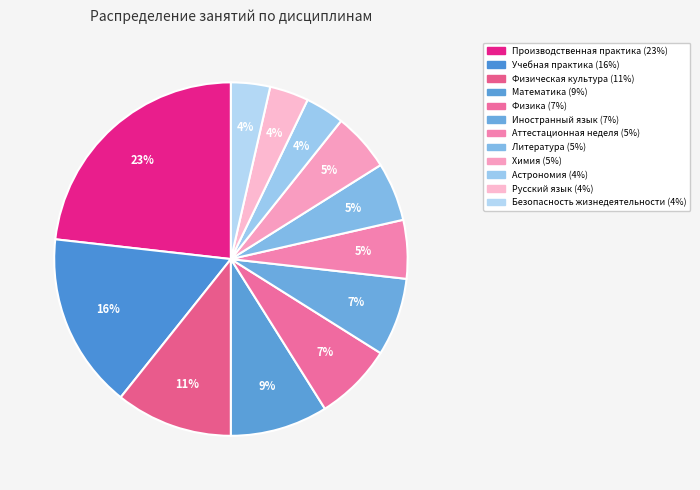

The Литература slice represents 5% of the pie. True or false?

True